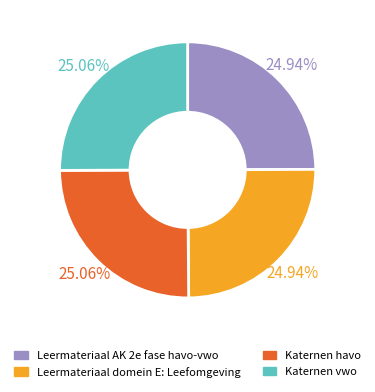

Is there a majority slice in this chart?

No